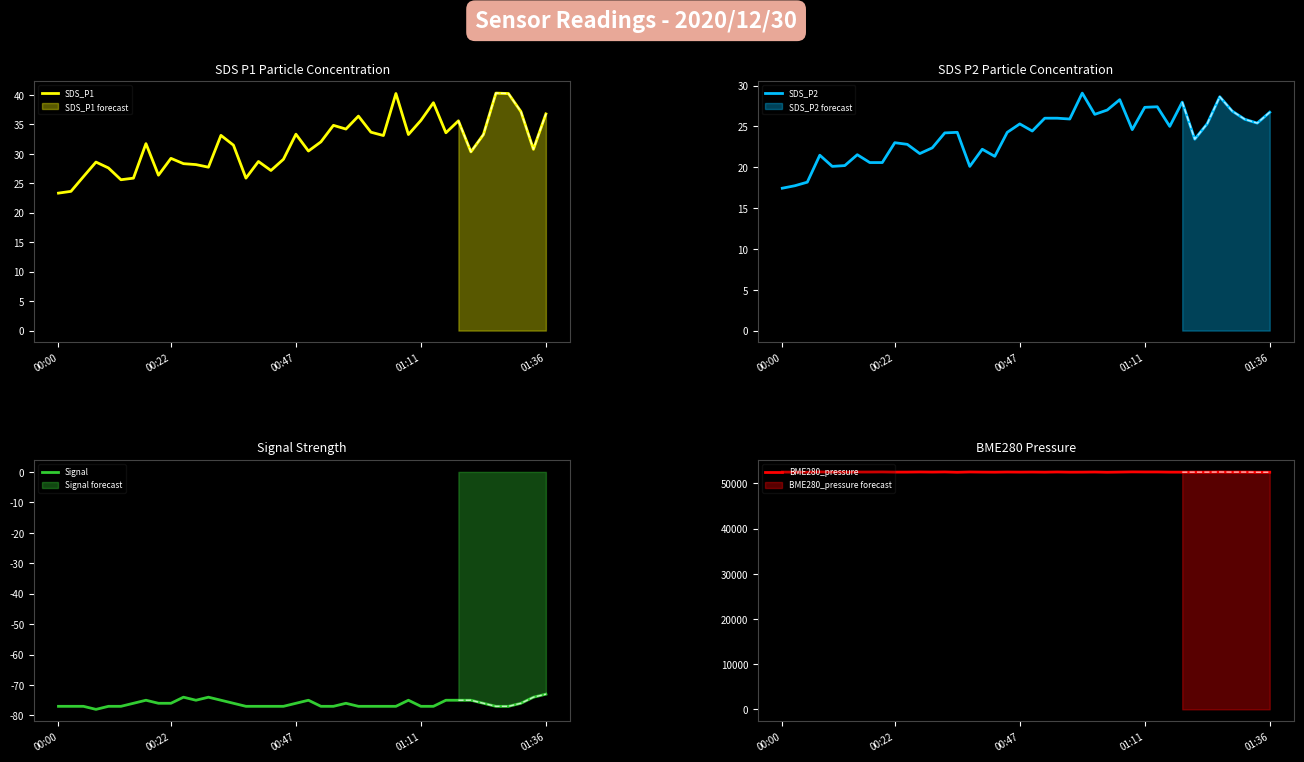

The value of SDS_P1 at 01:36 is 12.0. True or false?

False